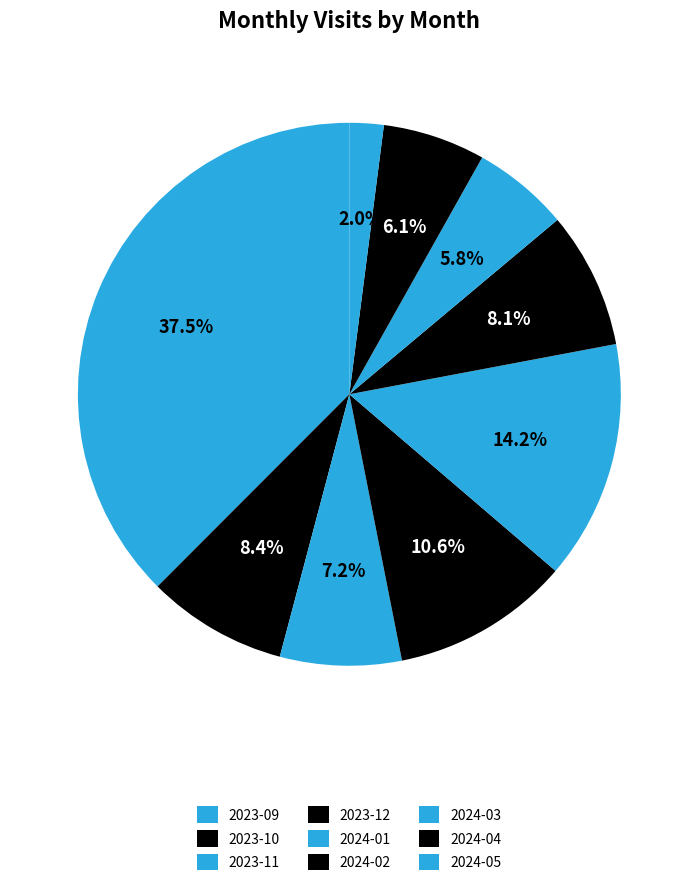

Does any single category account for the majority?

No